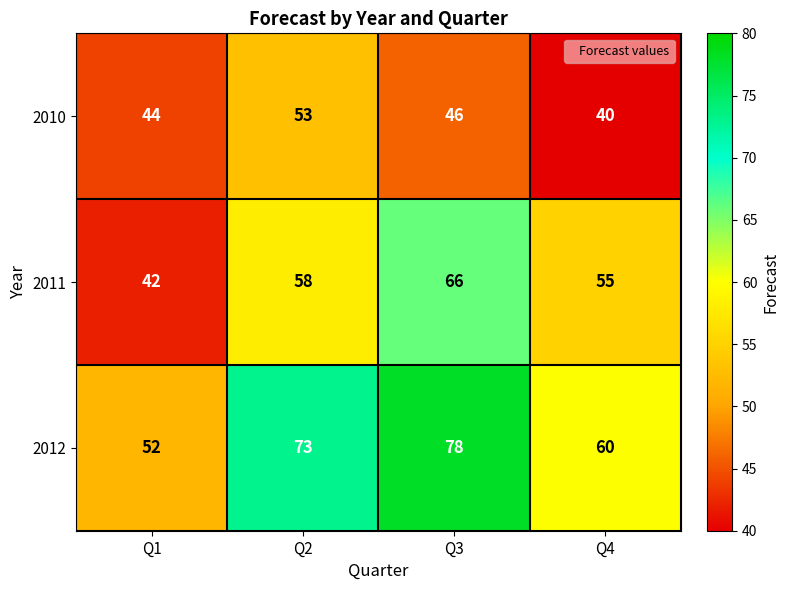

List the series in order of their overall mean, highest first.

2012, 2011, 2010